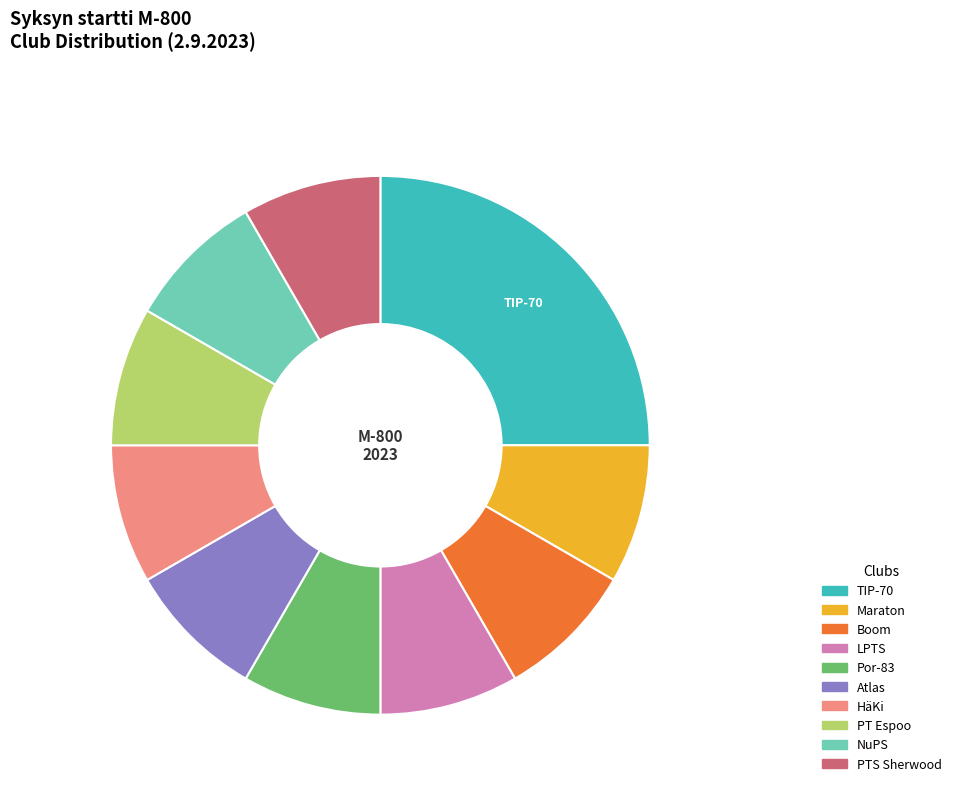

Is there any slice that represents more than half of the pie?

No